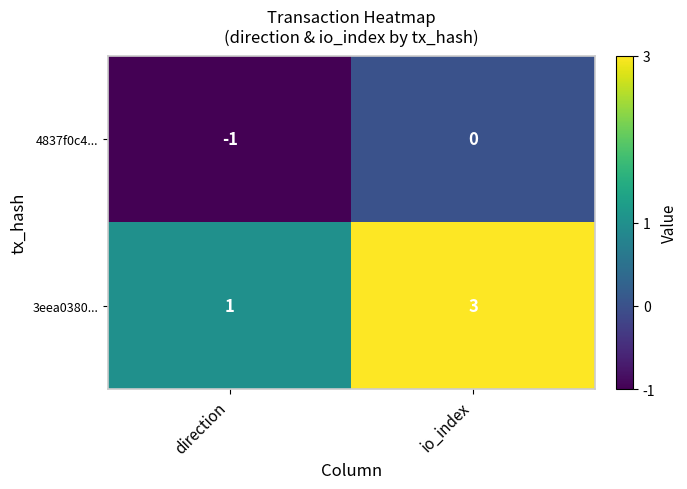

Which series has the largest range (max minus min)?

3eea0380...